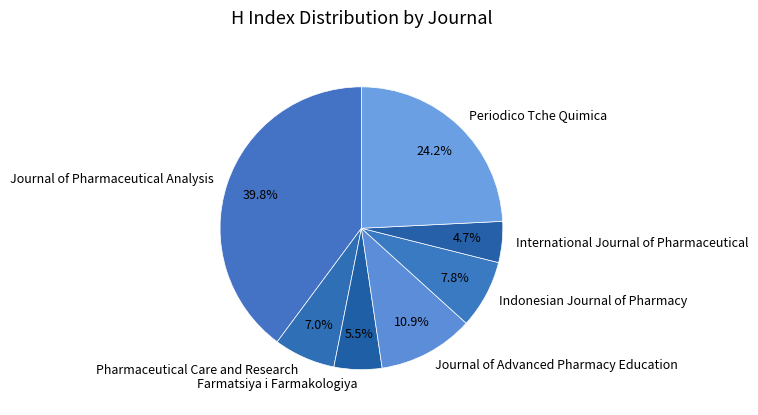

How many segments does this pie chart have?

7